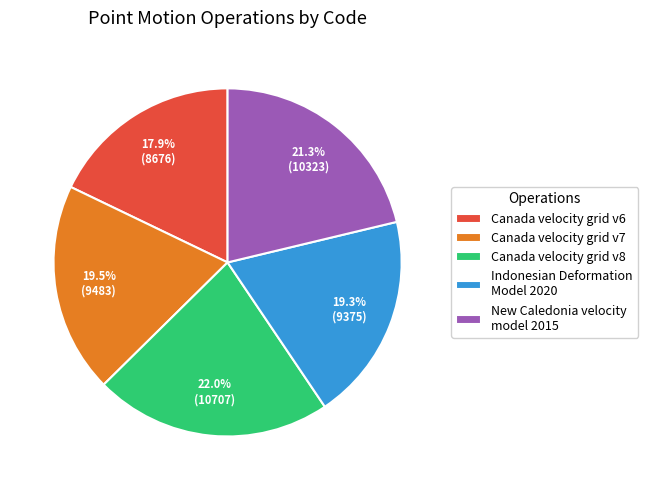

Is New Caledonia velocity model 2015 the majority of the pie?

No